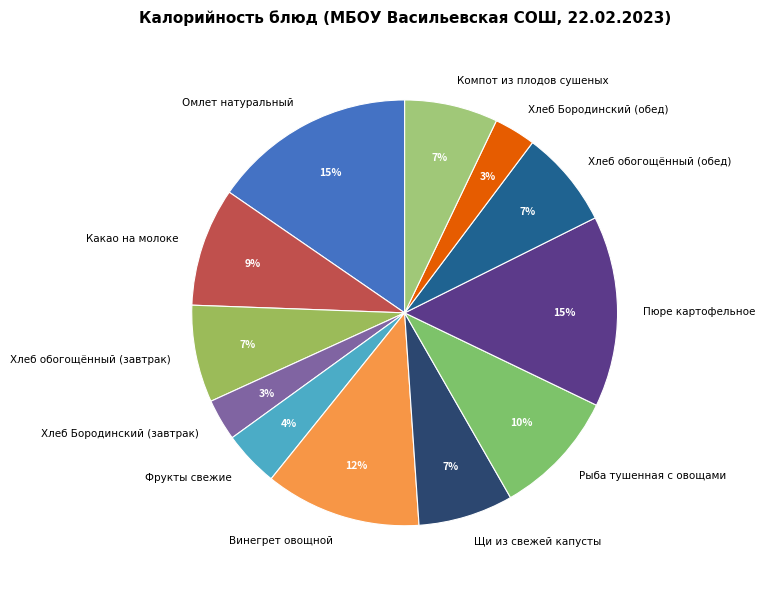

Is there a majority slice in this chart?

No